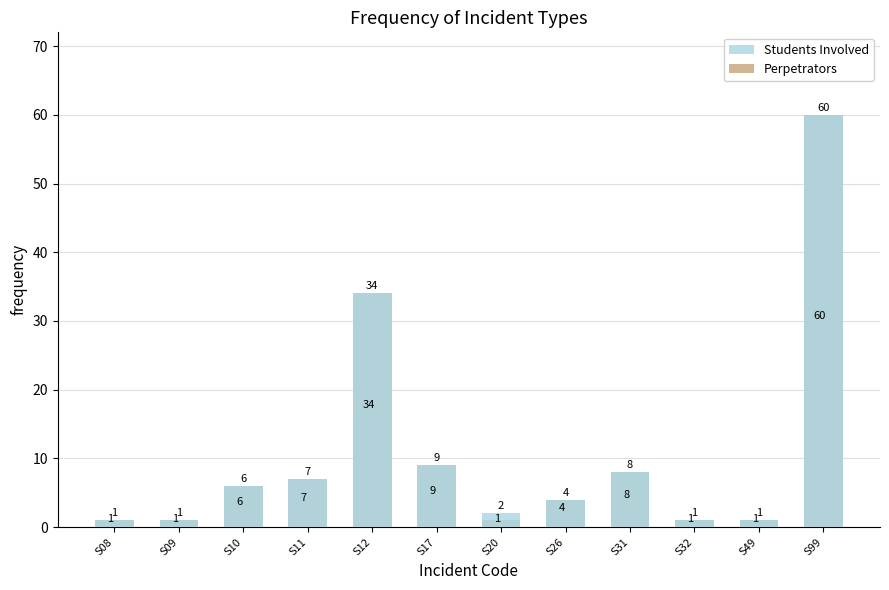

Where is Students Involved nearest to the value 30?

S12